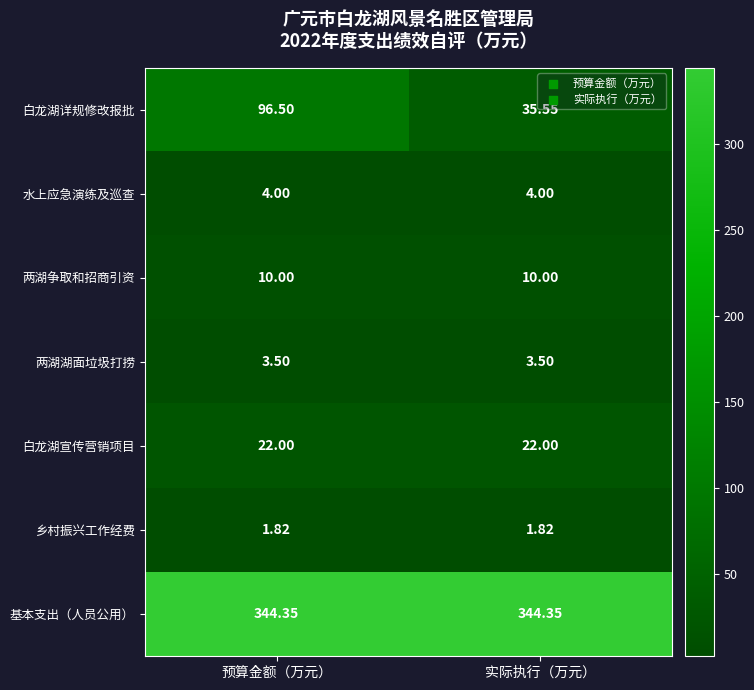

Which series changed the most between 预算金额（万元） and 实际执行（万元）?

白龙湖详规修改报批